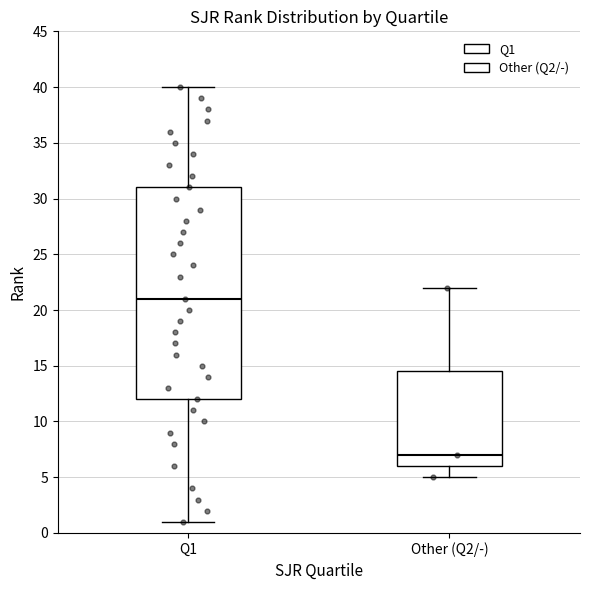

Where does the median line of the box for Other (Q2/-) sit on the y-axis? The values are not printed on the chart, so give them approximately, as read against the axis.

7.0